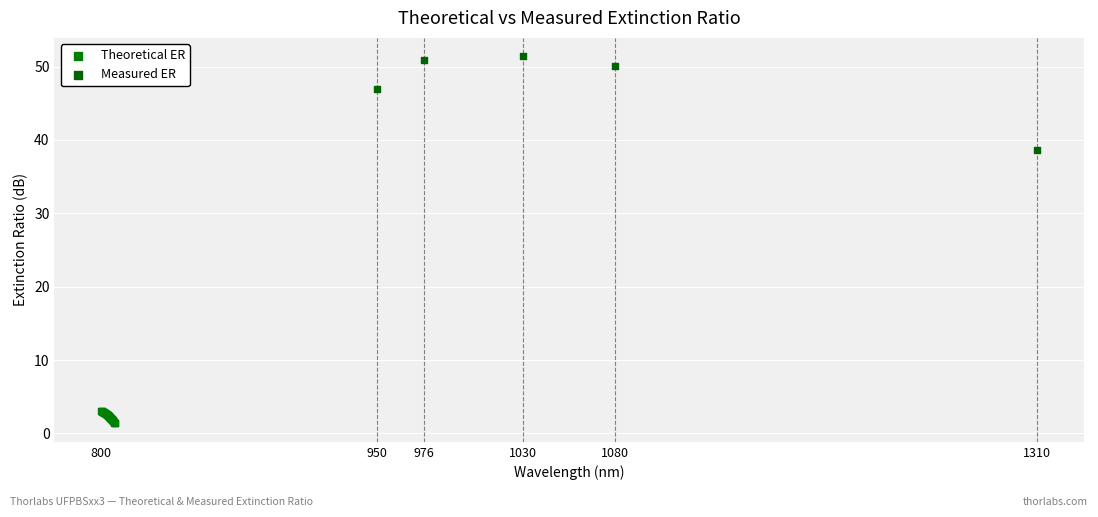

Which series contains the highest Y value?

Measured ER